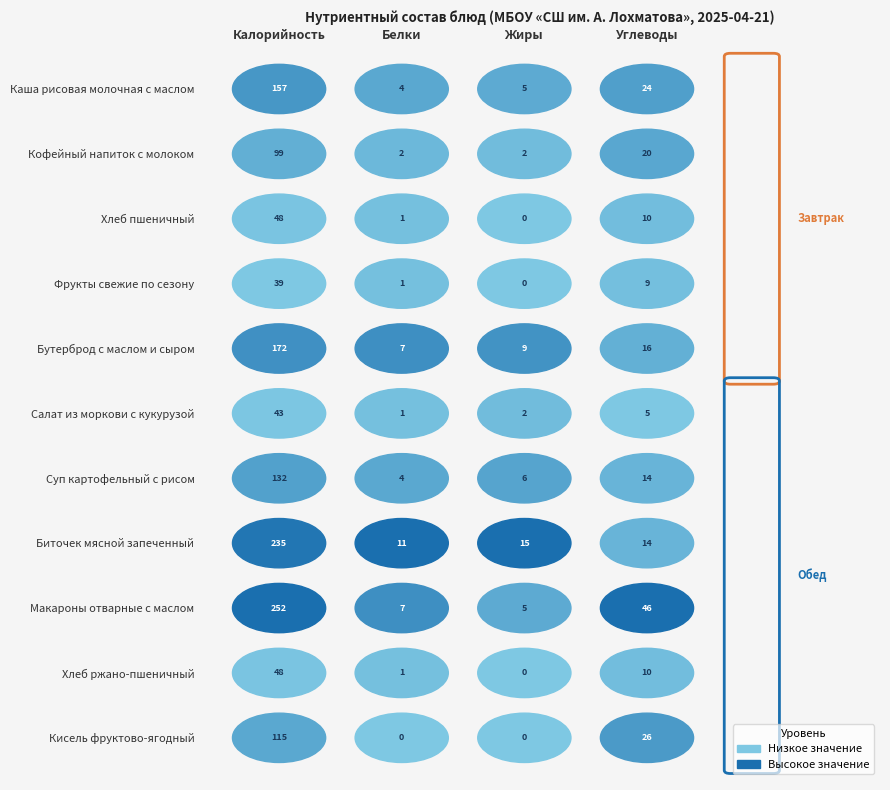

Rank the categories by Кисель фруктово-ягодный value from highest to lowest.

Калорийность, Углеводы, Белки, Жиры